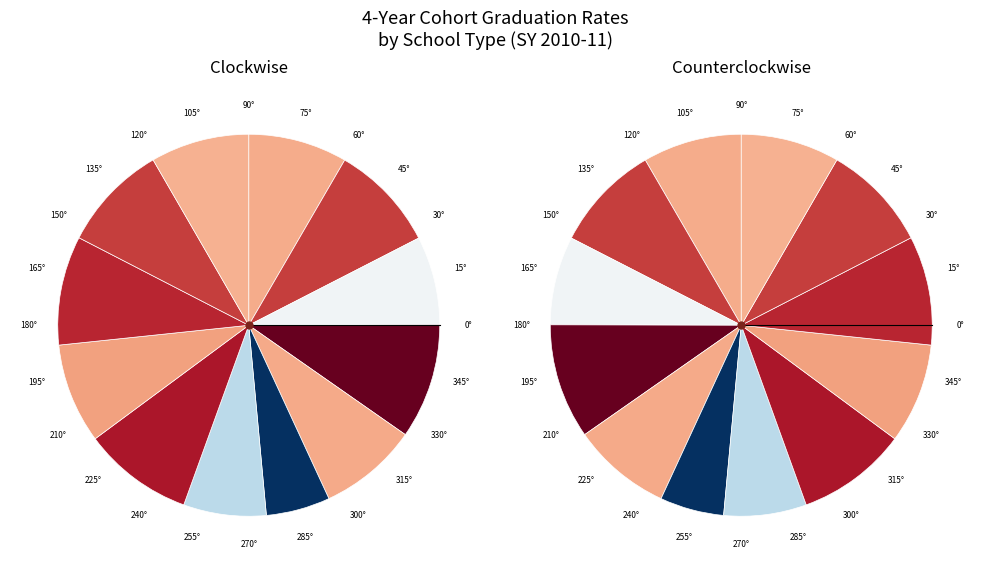

How many slices are in this pie chart?

12